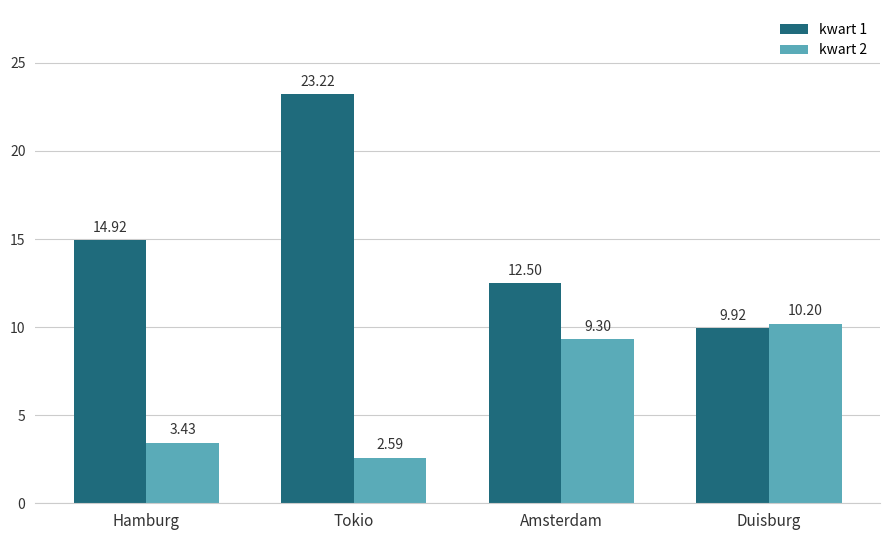

Where is kwart 1 nearest to the value 16?

Hamburg